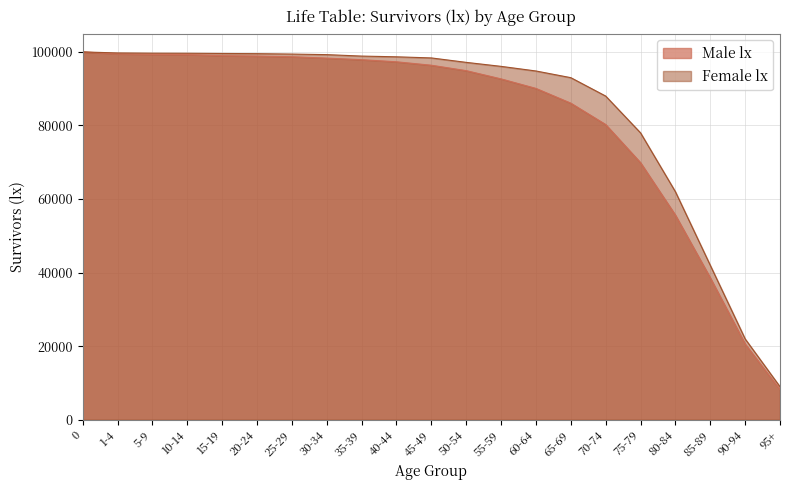

Is it true that Male lx equals 58830 at 30-34?

False